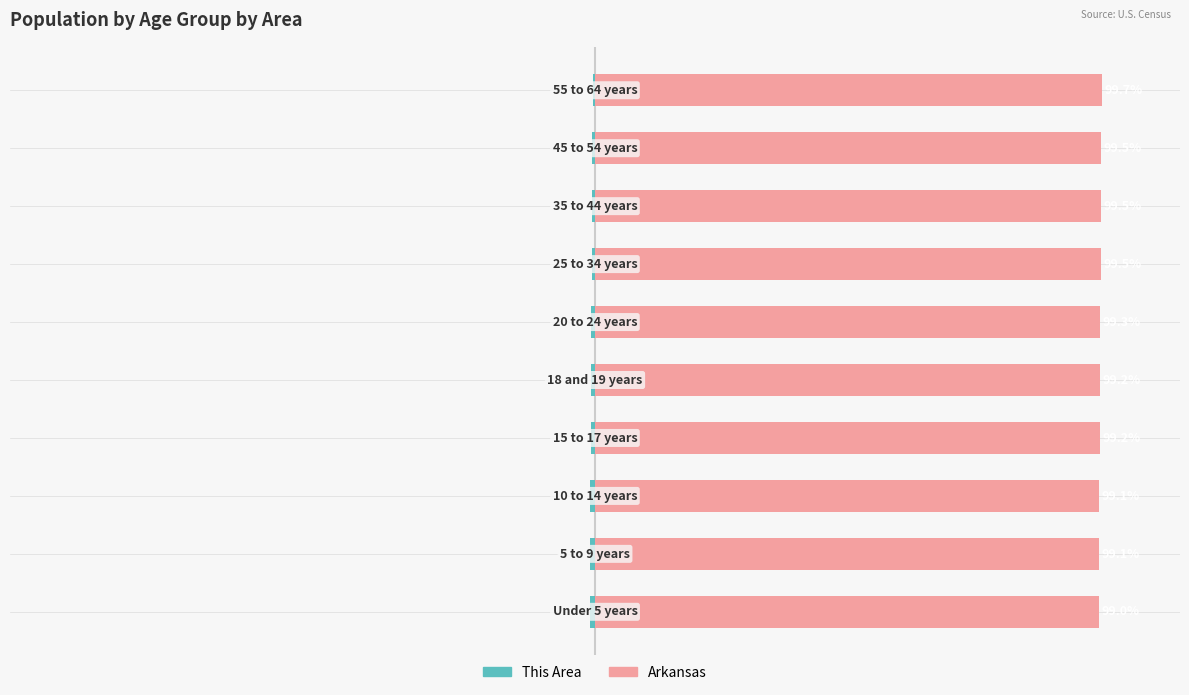

What is the approximate value of This Area at 2?

-0.9